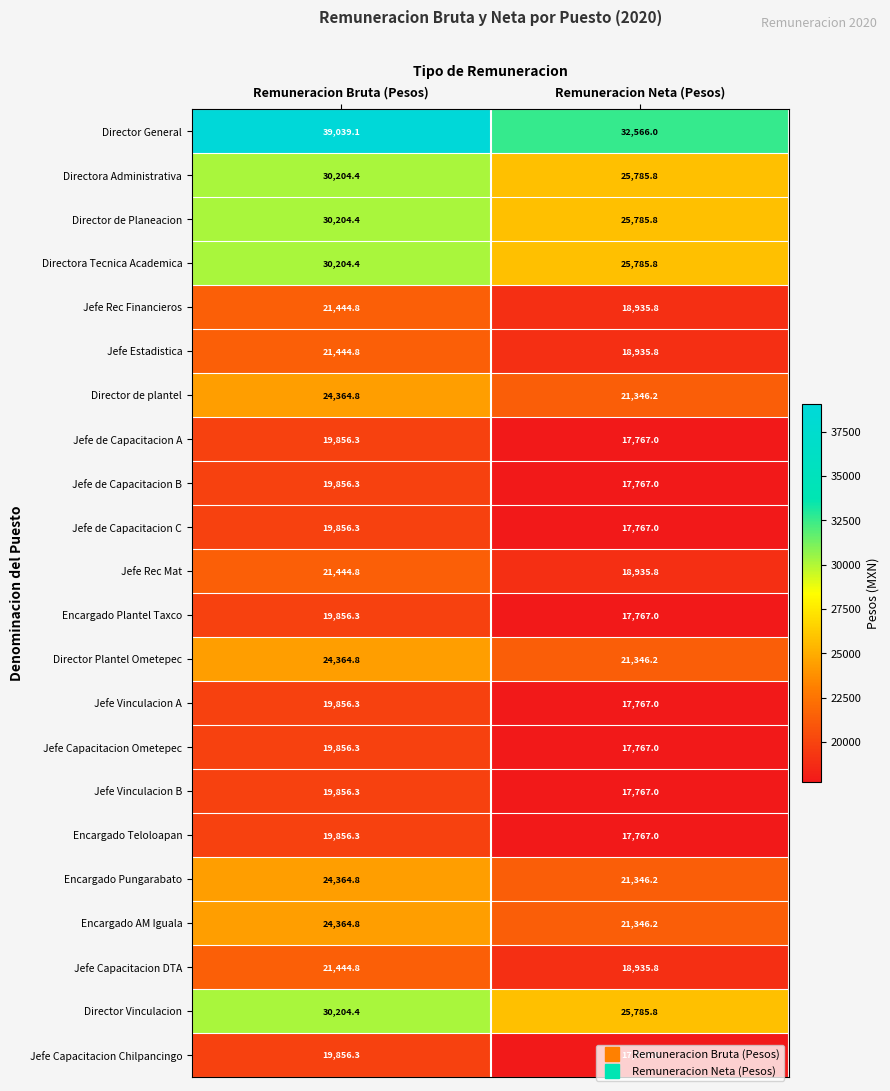

Count the number of data series in this chart.

22